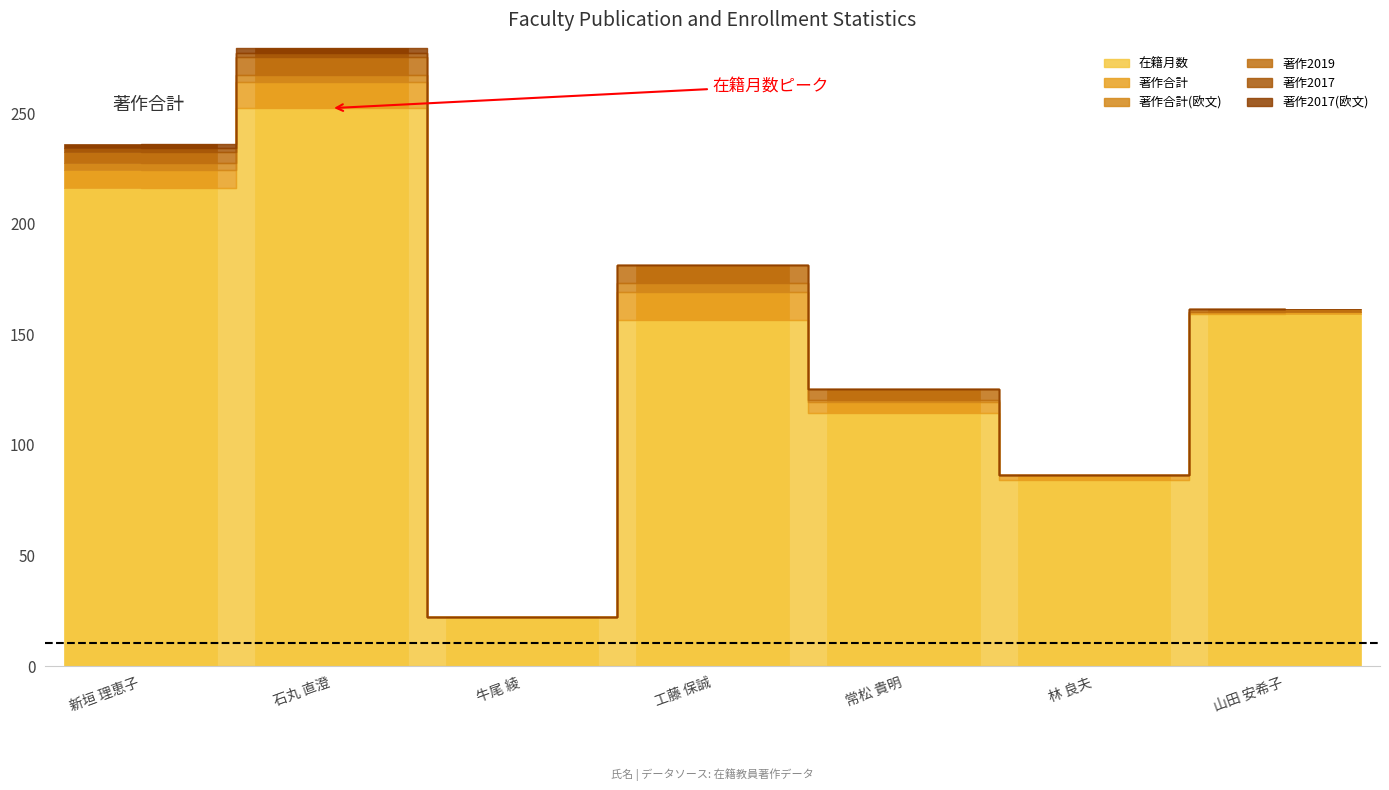

Between 牛尾 綾 and 林 良夫, which series saw the biggest shift?

在籍月数